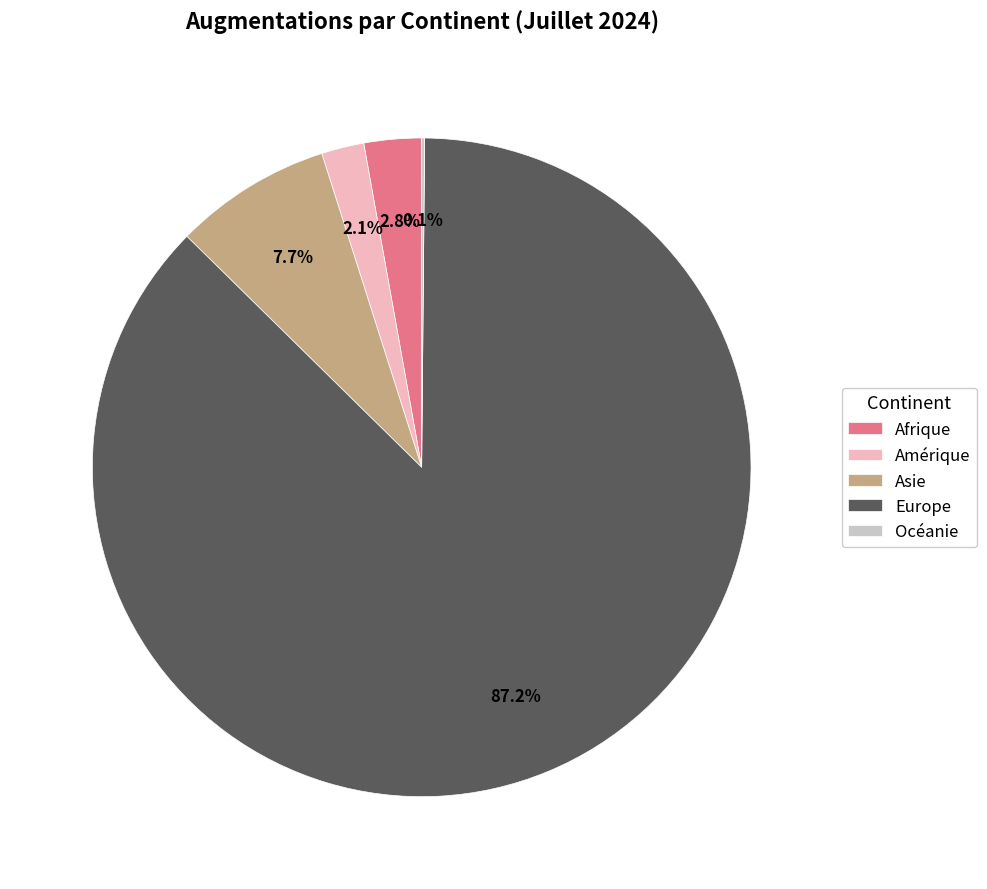

True or false: Afrique accounts for 3% of the total.

True